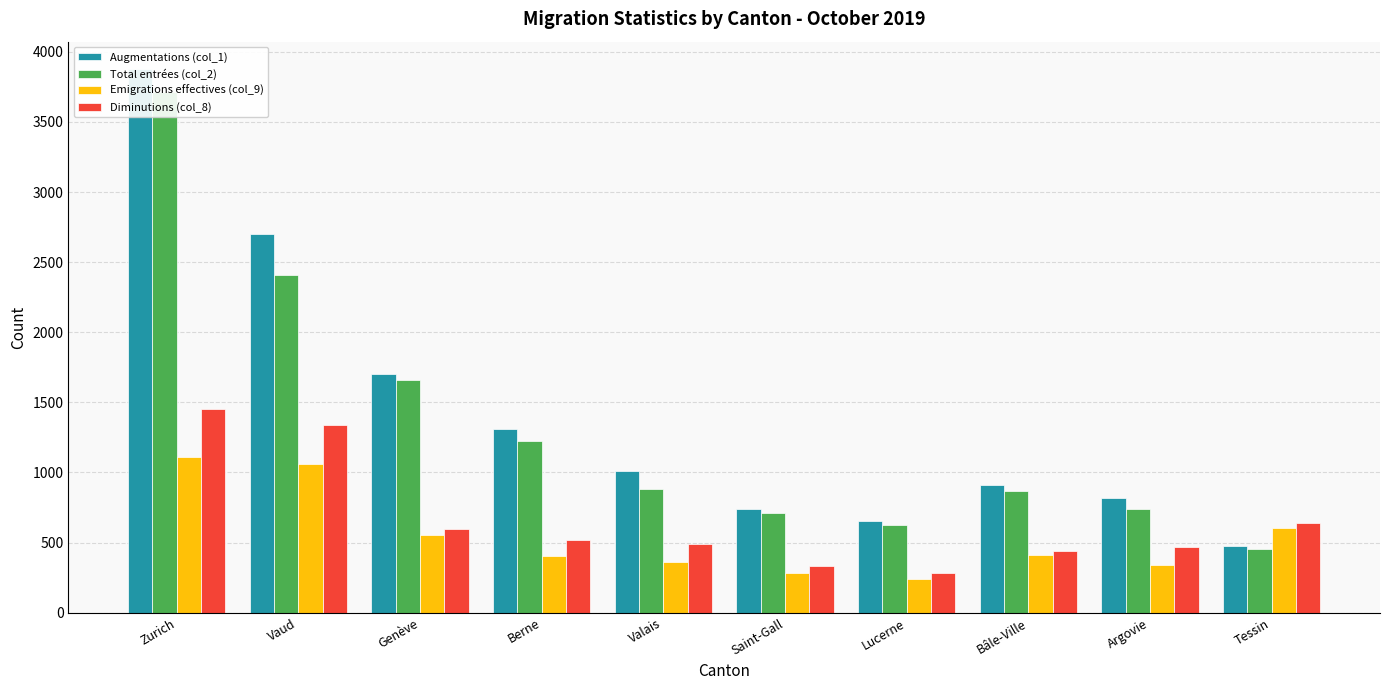

The Diminutions (col_8) series shows 491 at Valais. True or false?

True